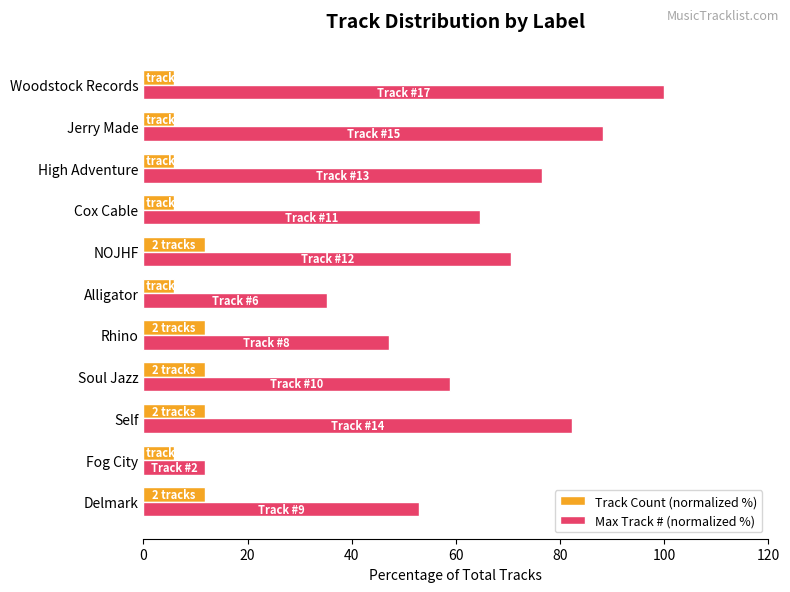

How many data points in Max Track # (normalized %) are less than 64?

5